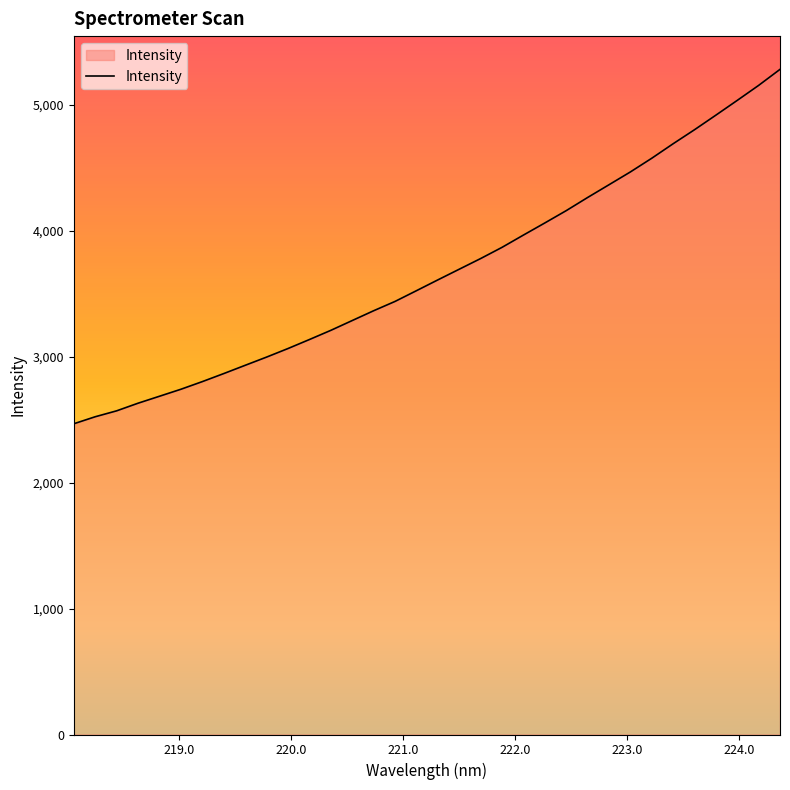

What is the smallest value displayed?

2466.6